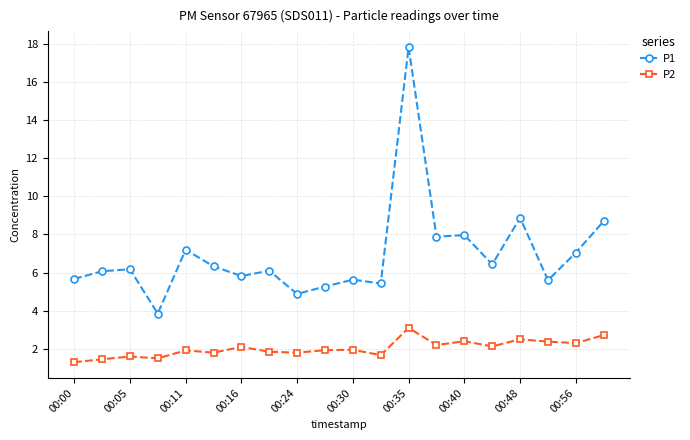

True or false: P2 and P1 cross at least once.

False